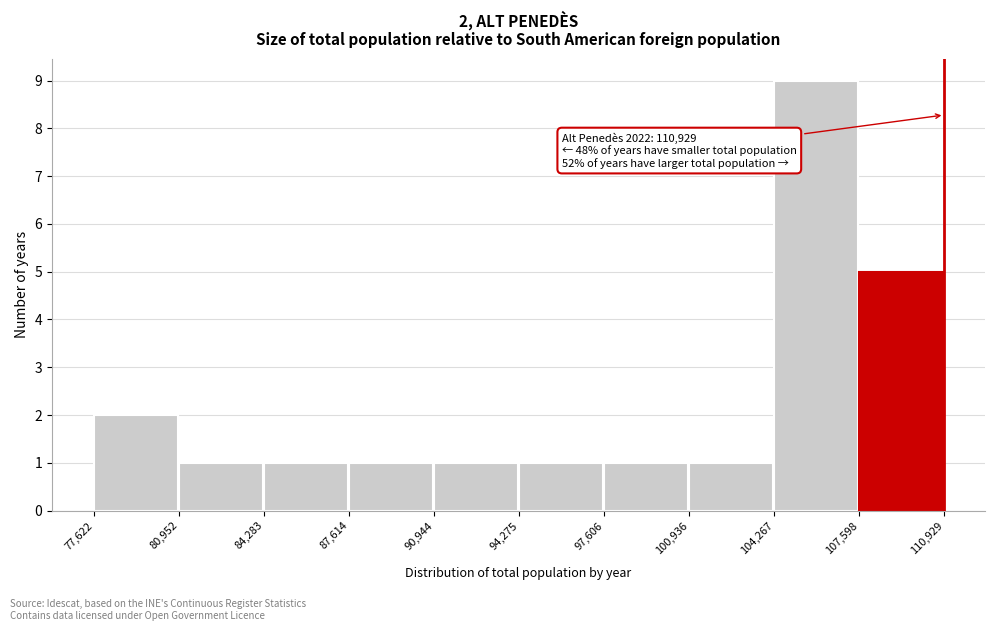

Over which range of the x-axis is the bar tallest?

104,267 to 107,598